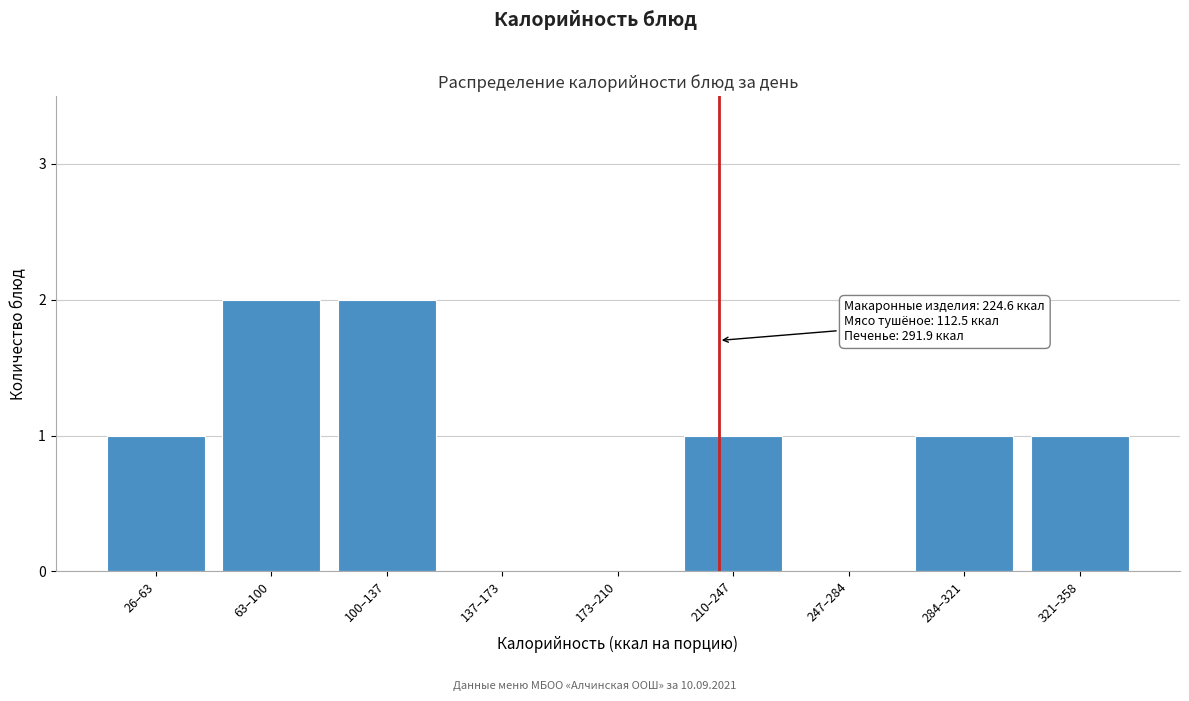

Reading left to right, list all the values displayed in this chart.

26–63=1	63–100=2	100–137=2	137–173=0	173–210=0	210–247=1	247–284=0	284–321=1	321–358=1